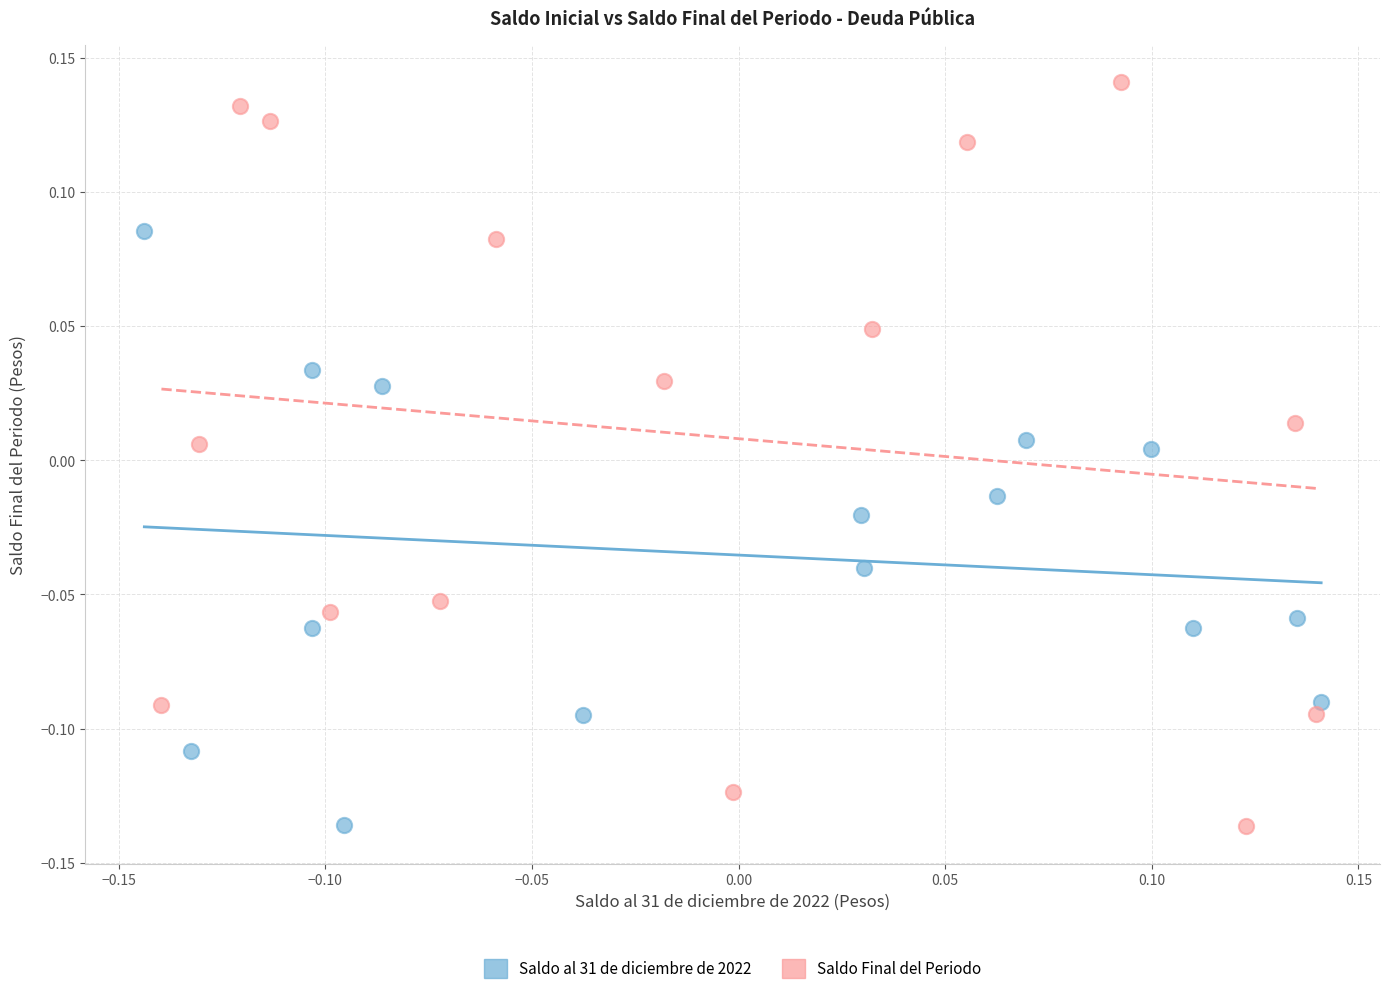

Which series reaches the maximum Y coordinate?

Saldo Final del Periodo